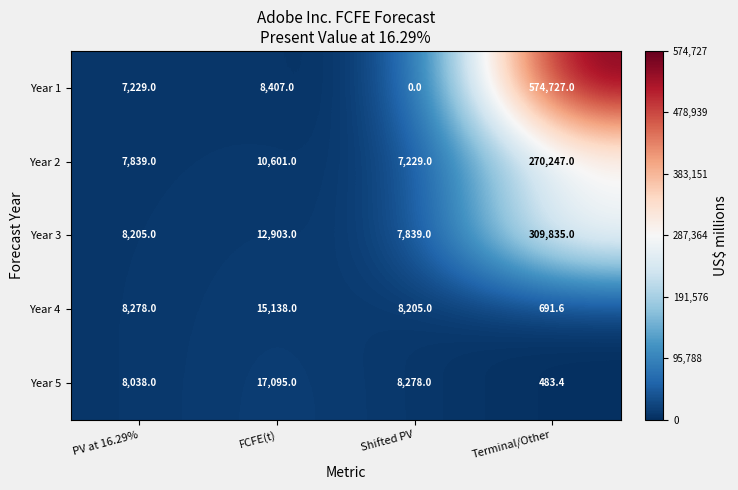

What is the difference between the Year 3 values at PV at 16.29% and Shifted PV?

366.0